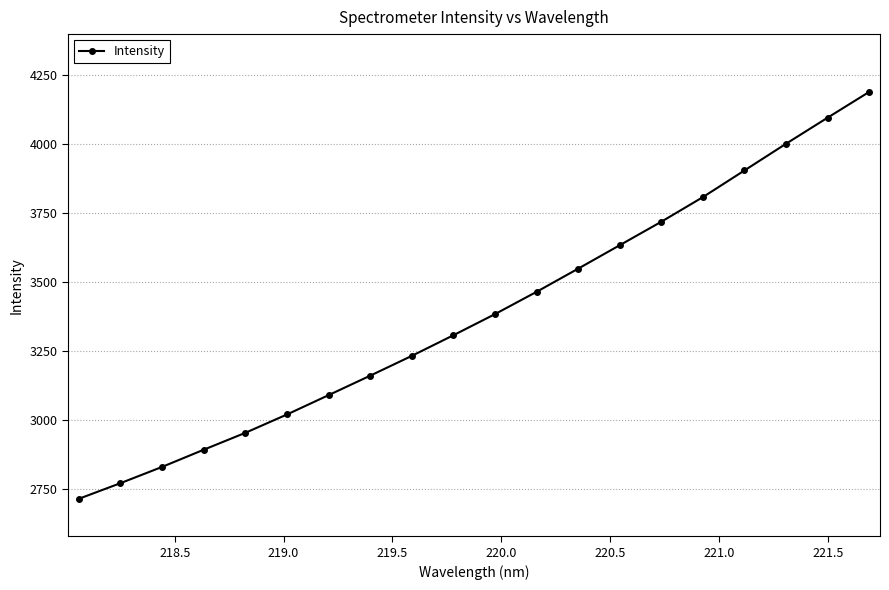

How many data points does each series have?

20